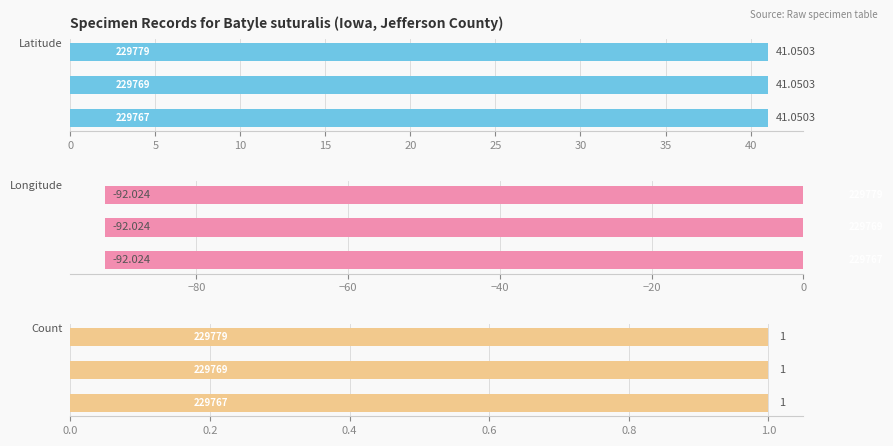

Reading left to right, list all the values displayed in this chart.

Latitude: 229767=41.1	229769=41.1	229779=41.1
Longitude: 229767=-92.0	229769=-92.0	229779=-92.0
Count: 229767=1.0	229769=1.0	229779=1.0